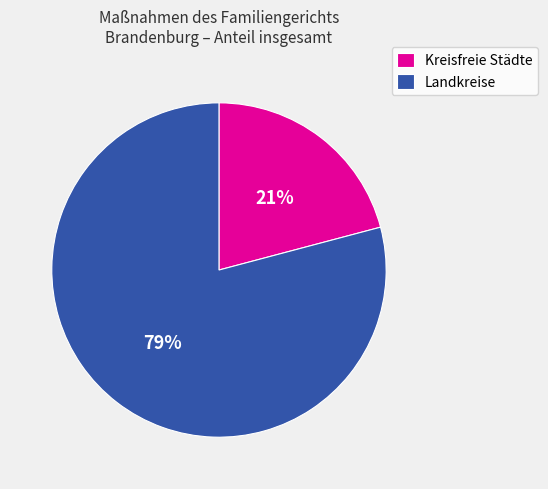

Combined, do Kreisfreie Städte and Landkreise account for over 50%?

Yes